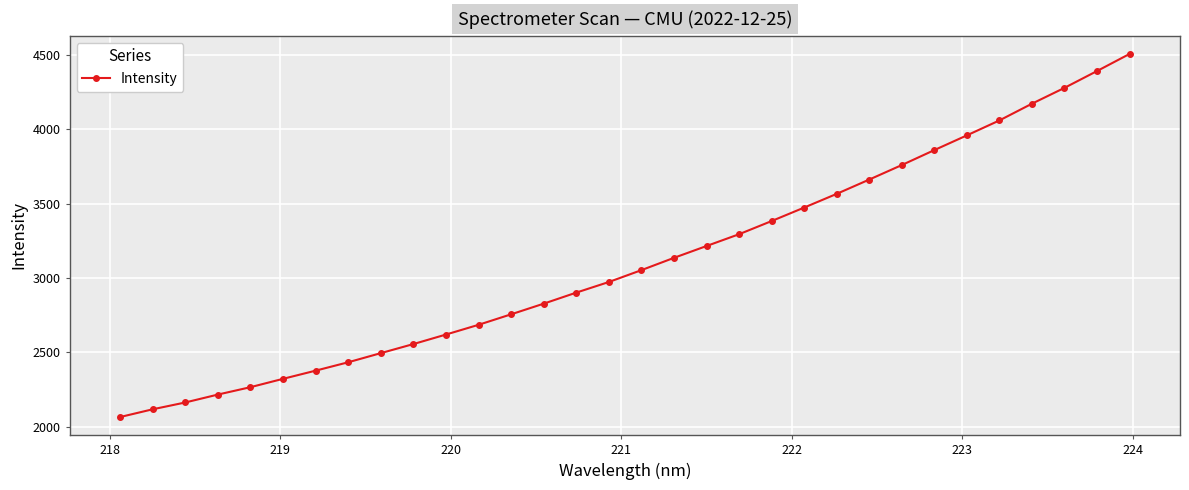

What is the value of the 1st point from the left?

2065.4